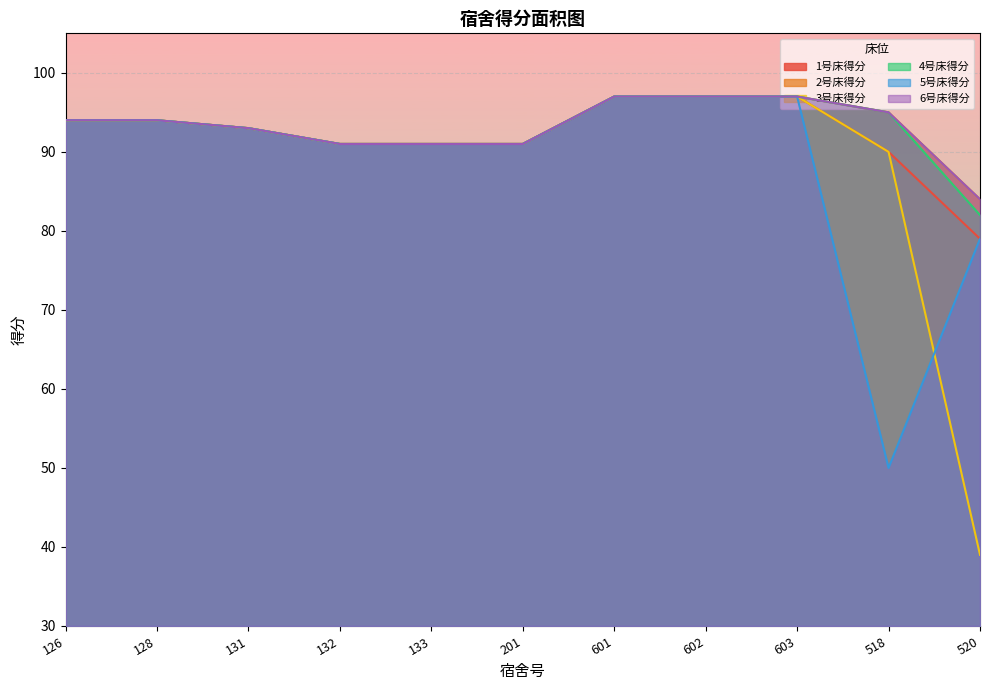

What is the sum of the 6号床得分 values at 132 and 602?

188